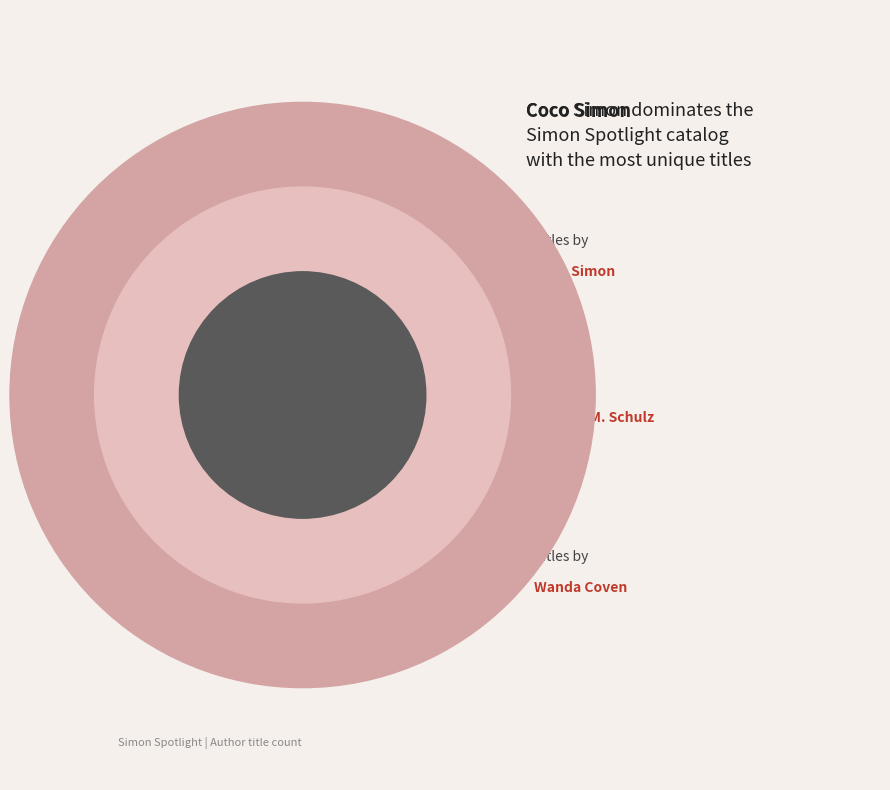

What percentage do Charles M. Schulz and Wanda Coven together represent?

40.9%